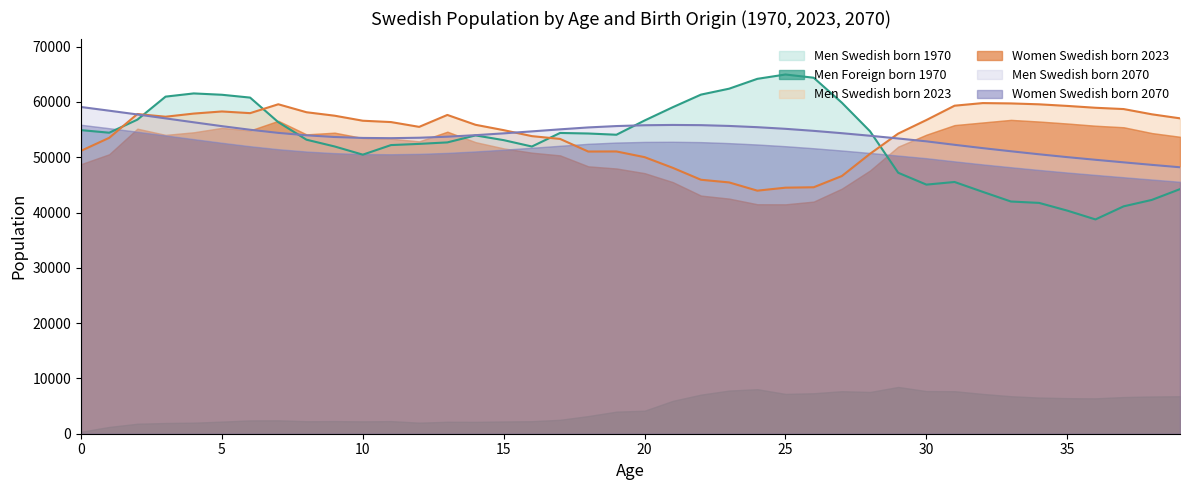

What is the sum of the Men Swedish born 2070 values at 33 and 24?

106510